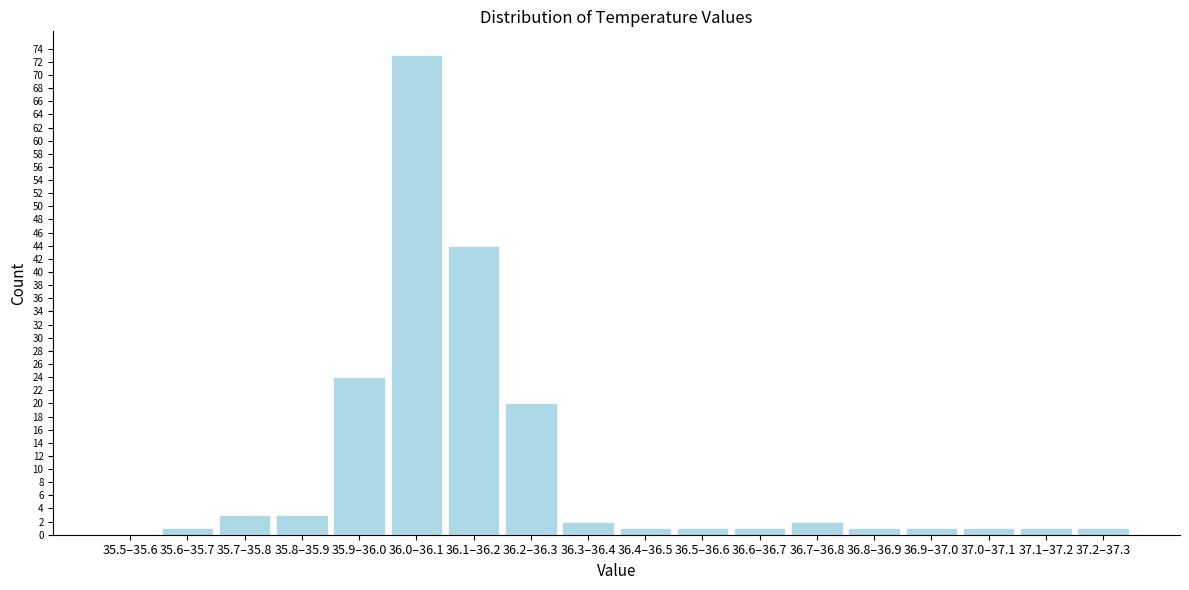

Reading right to left, extract all data points from this chart.

37.2–37.3=1	37.1–37.2=1	37.0–37.1=1	36.9–37.0=1	36.8–36.9=1	36.7–36.8=2	36.6–36.7=1	36.5–36.6=1	36.4–36.5=1	36.3–36.4=2	36.2–36.3=20	36.1–36.2=44	36.0–36.1=73	35.9–36.0=24	35.8–35.9=3	35.7–35.8=3	35.6–35.7=1	35.5–35.6=0